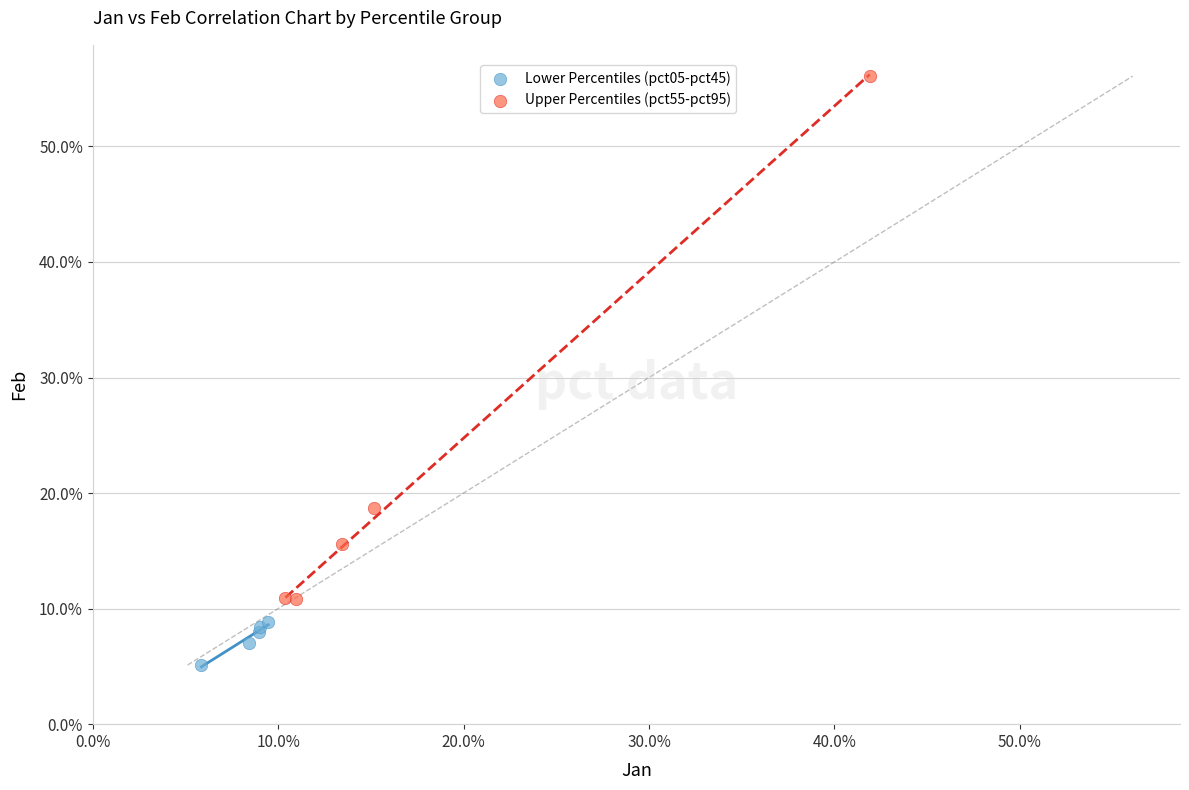

Which series reaches the maximum Y coordinate?

Upper Percentiles (pct55-pct95)